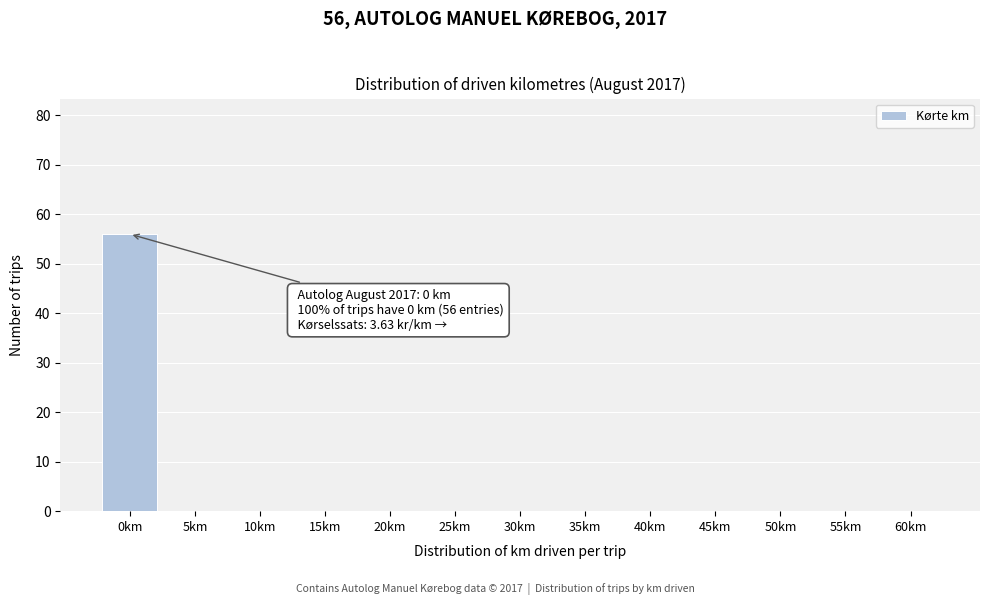

Reading left to right, extract all data points from this chart.

0km=56	5km=0	10km=0	15km=0	20km=0	25km=0	30km=0	35km=0	40km=0	45km=0	50km=0	55km=0	60km=0